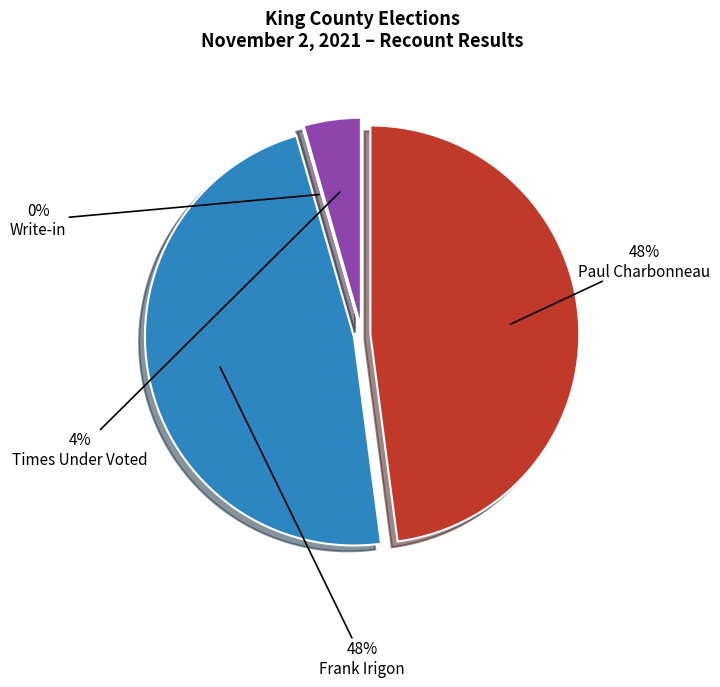

To the nearest percent, what is the combined percentage of Write-in and Frank Irigon?

48%